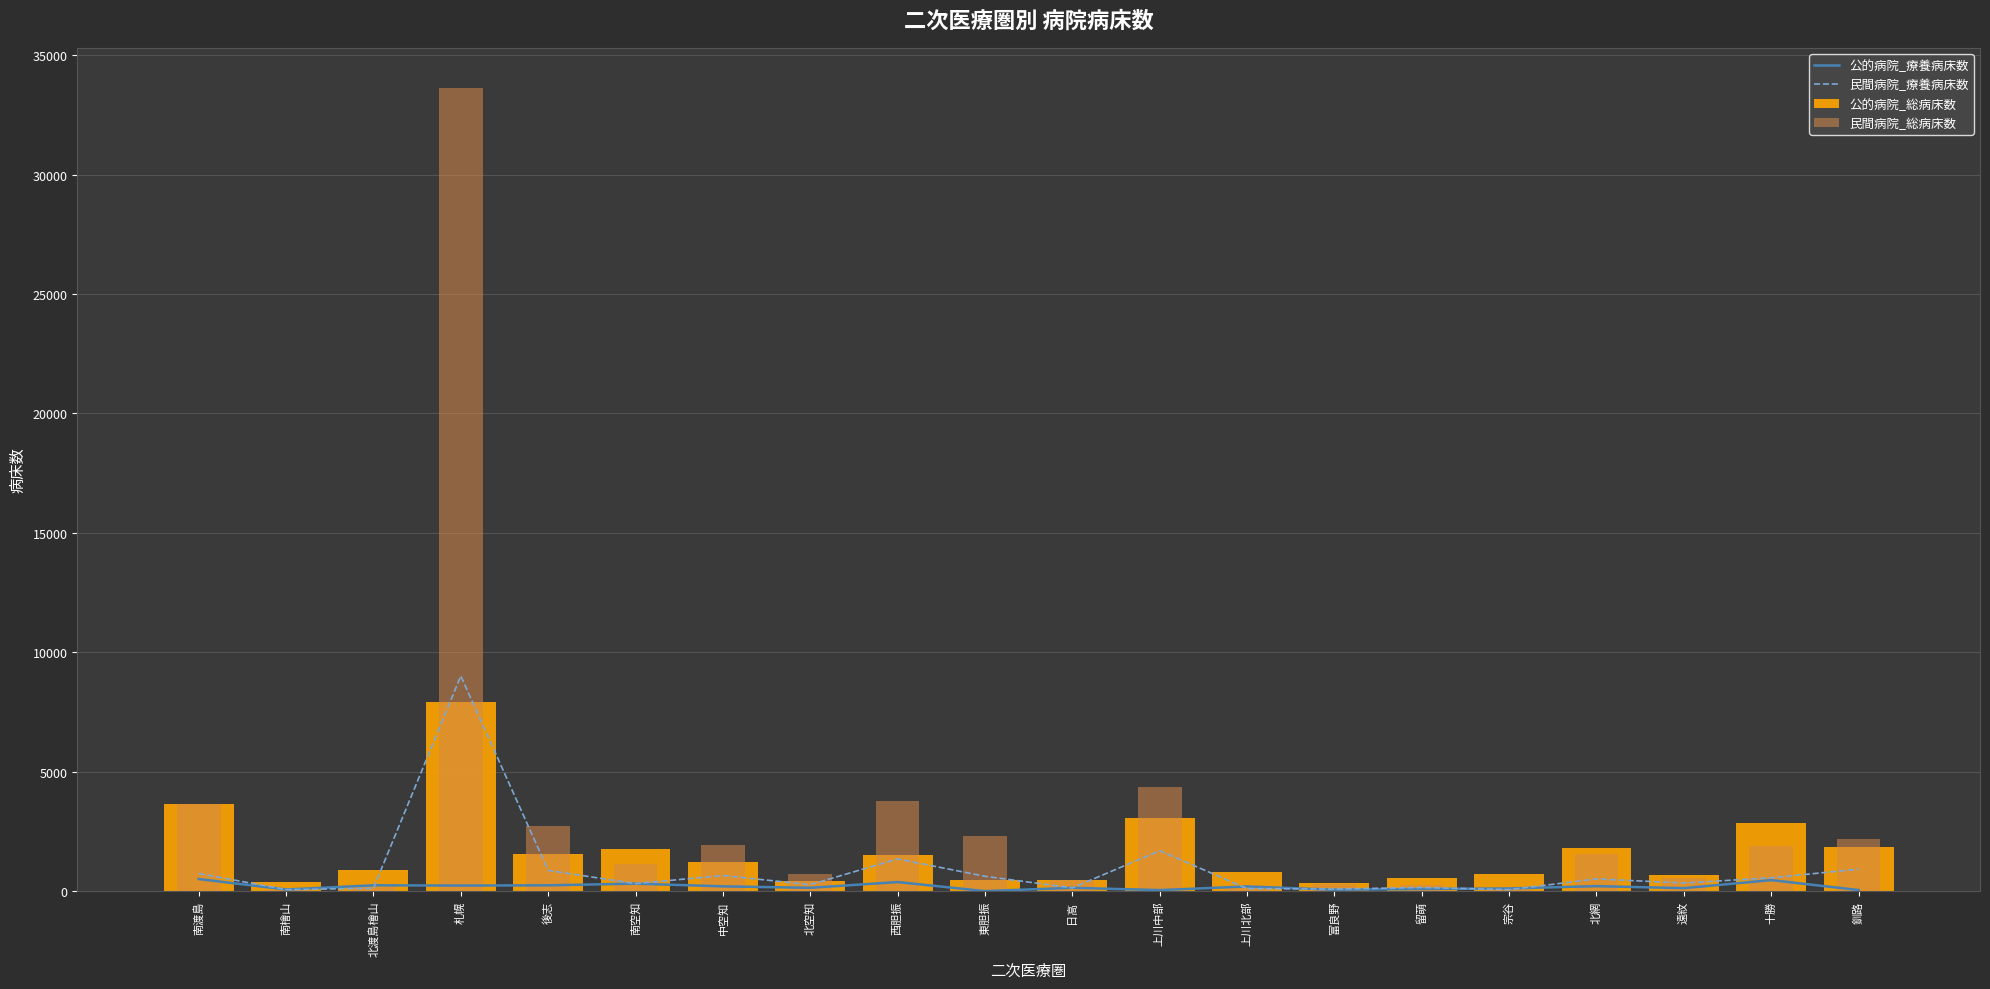

How many values in 公的病院_療養病床数 are above zero?

19